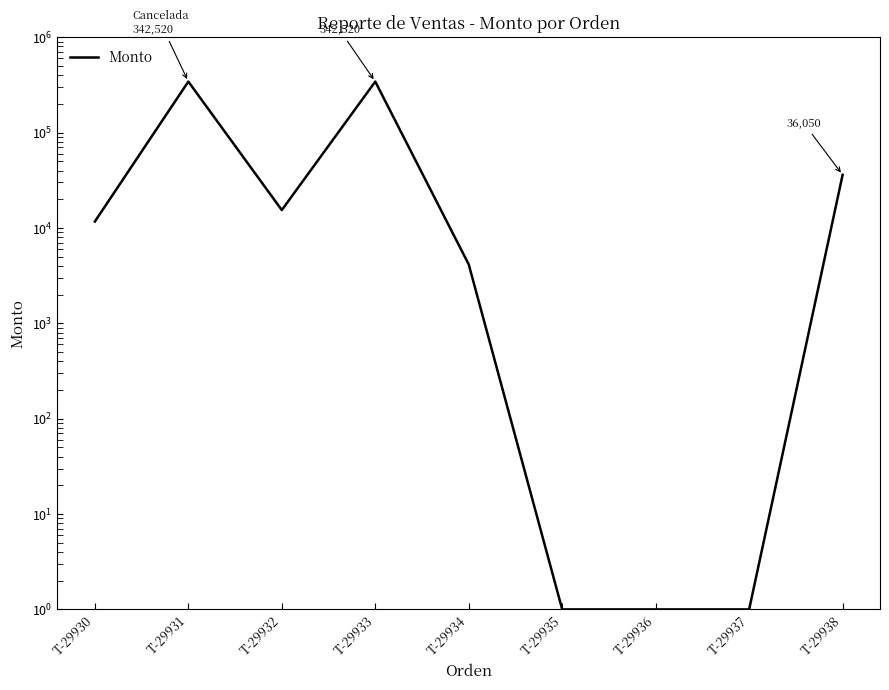

What is the difference between the second highest and second lowest values?

342519.0